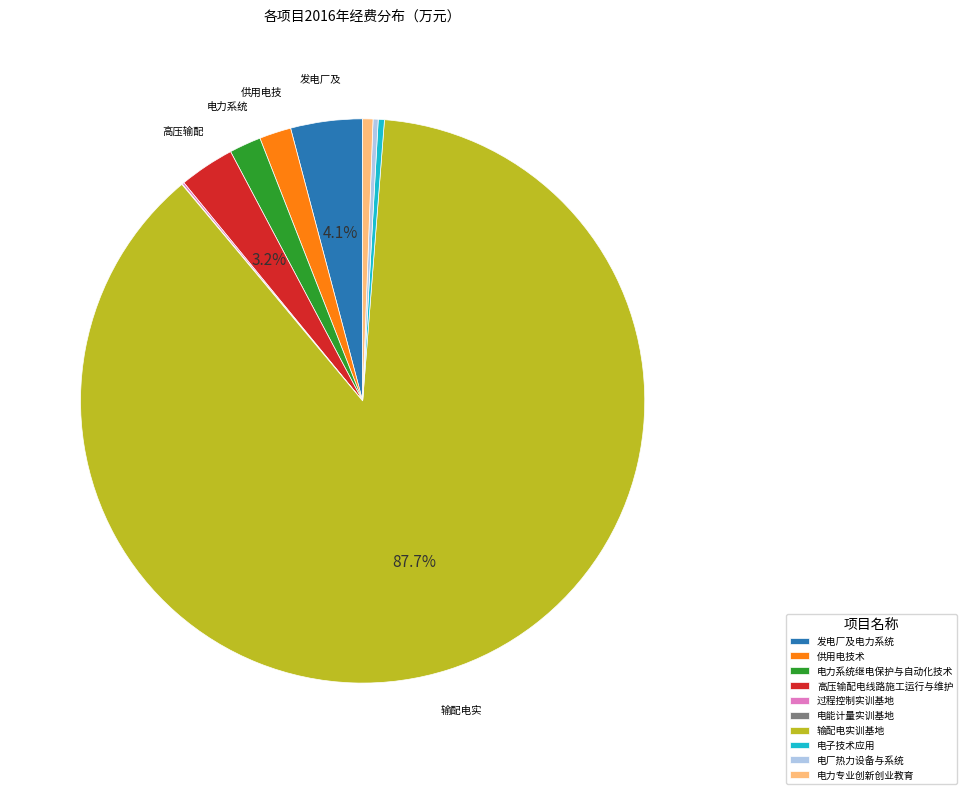

To the nearest percent, what portion does 电力专业创新创业教育 represent?

1%